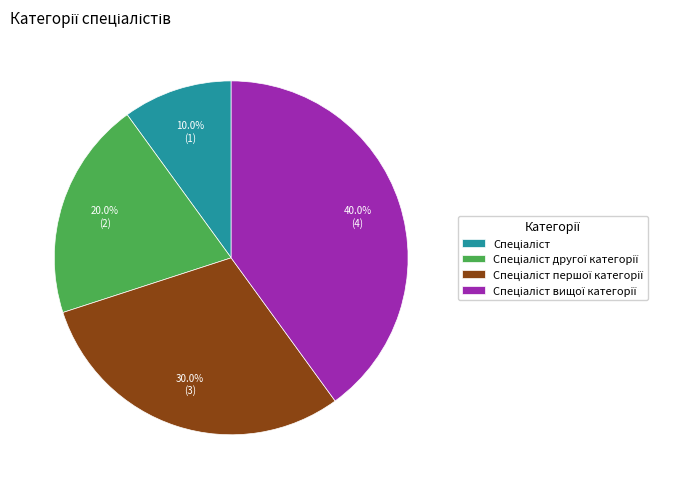

Is there any slice that represents more than half of the pie?

No